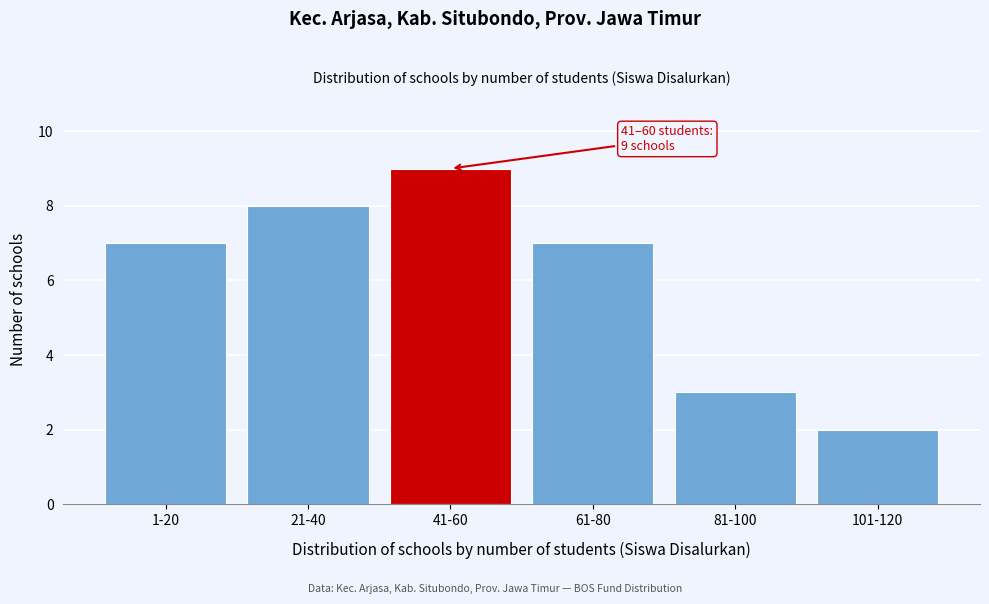

Reading left to right, what are all the values shown in this chart?

1-20=7	21-40=8	41-60=9	61-80=7	81-100=3	101-120=2